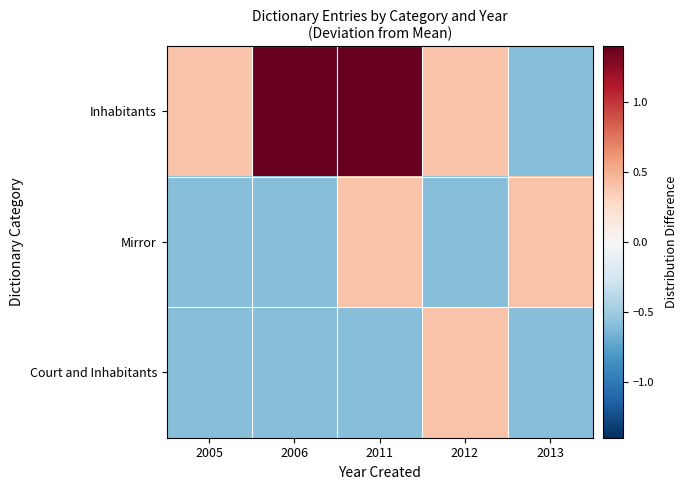

Which series has the largest total across all categories?

Inhabitants